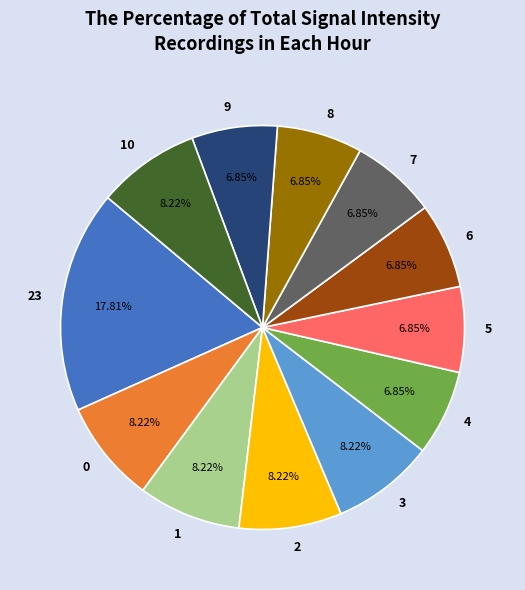

To the nearest percent, what is the average slice percentage?

8%